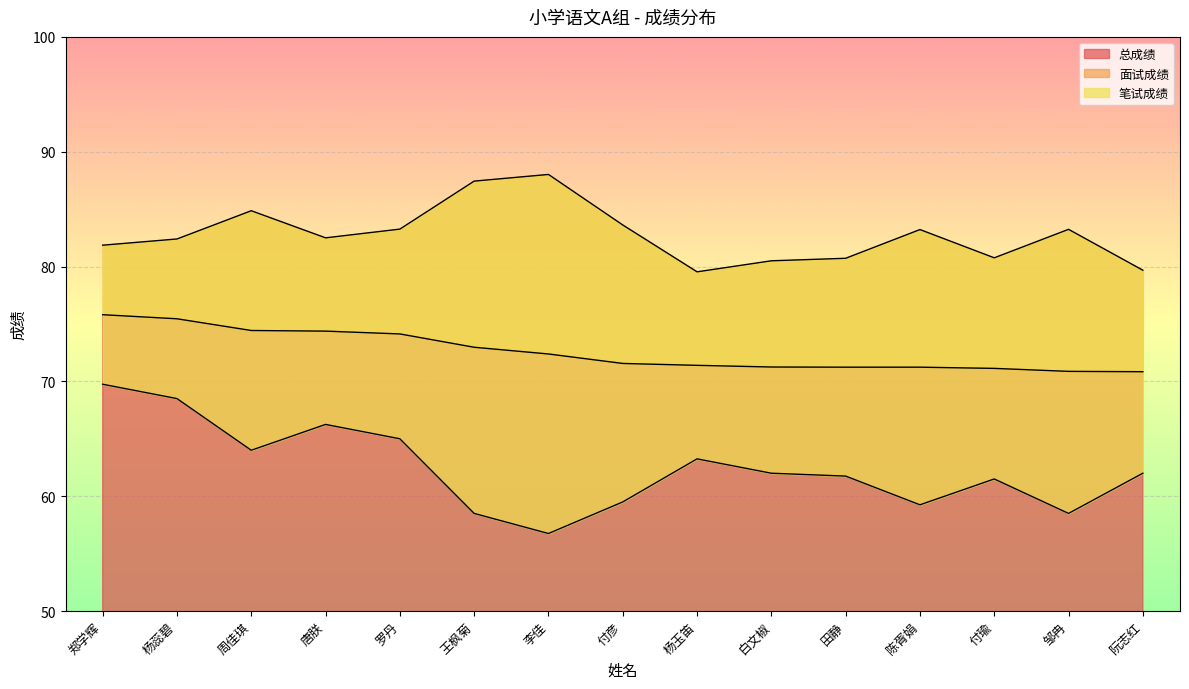

The value of 总成绩 at 郑学辉 is 75.8. True or false?

True